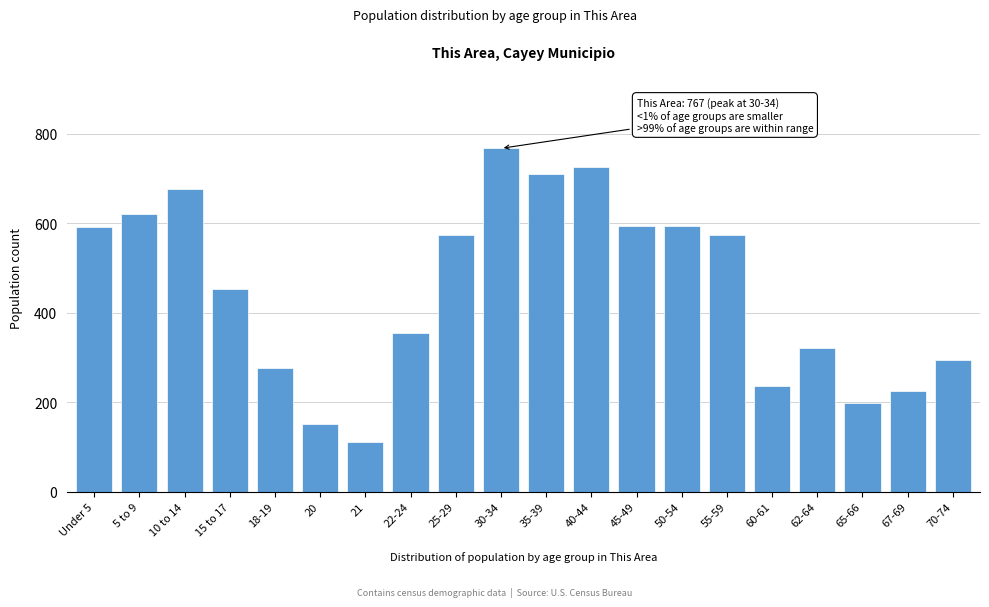

What is the approximate value at 55-59, to the nearest 50?

550